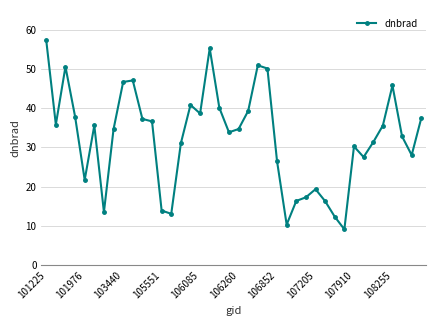

What is the maximum value shown in the chart?

57.3